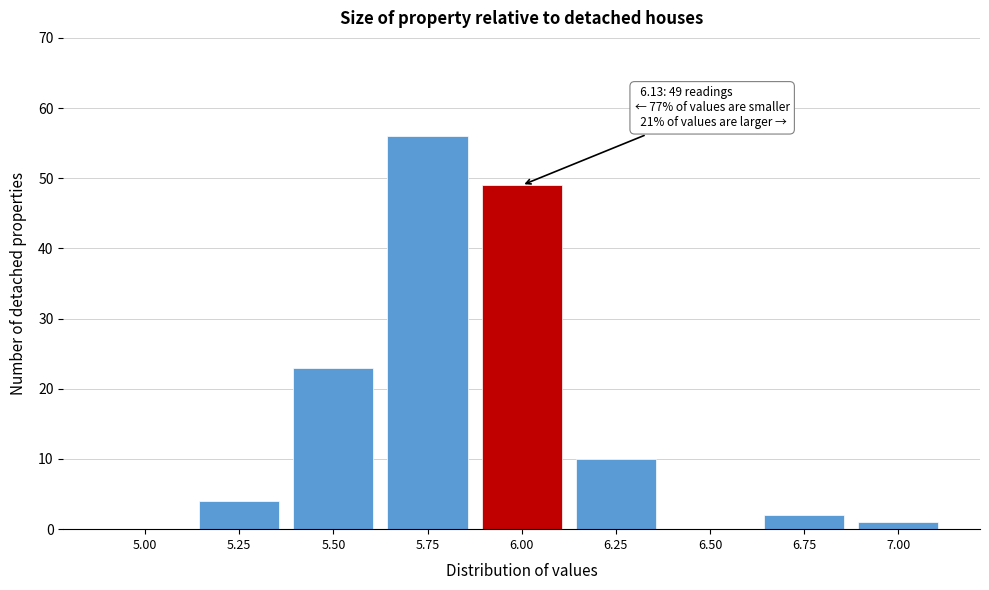

Reading left to right, list all the values displayed in this chart.

5.00=0	5.25=4	5.50=23	5.75=56	6.00=49	6.25=10	6.50=0	6.75=2	7.00=1